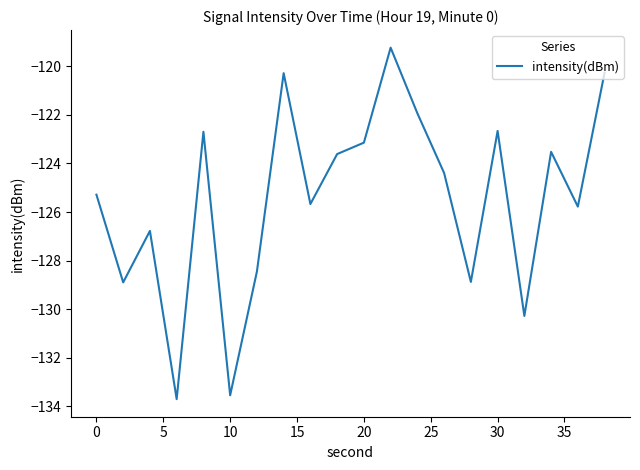

How many values exceed -124?

9